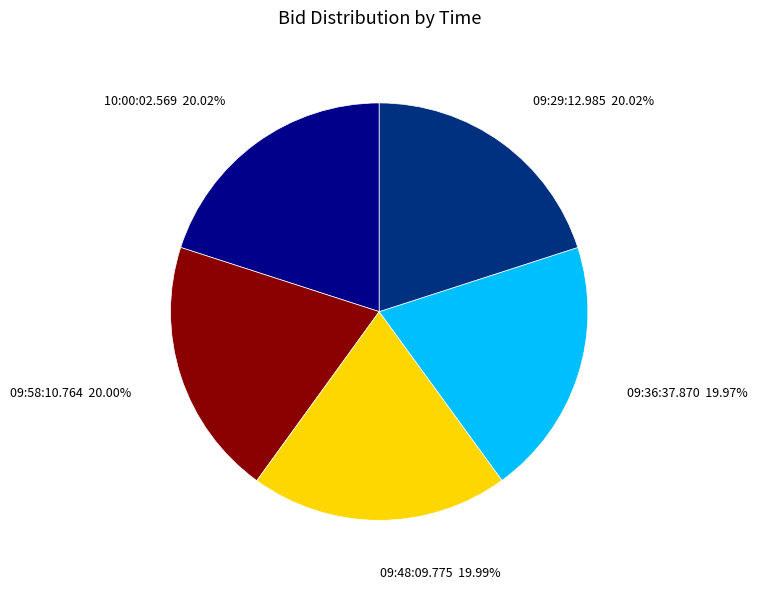

Is the sum of 09:48:09.775 and 10:00:02.569 greater than half?

No